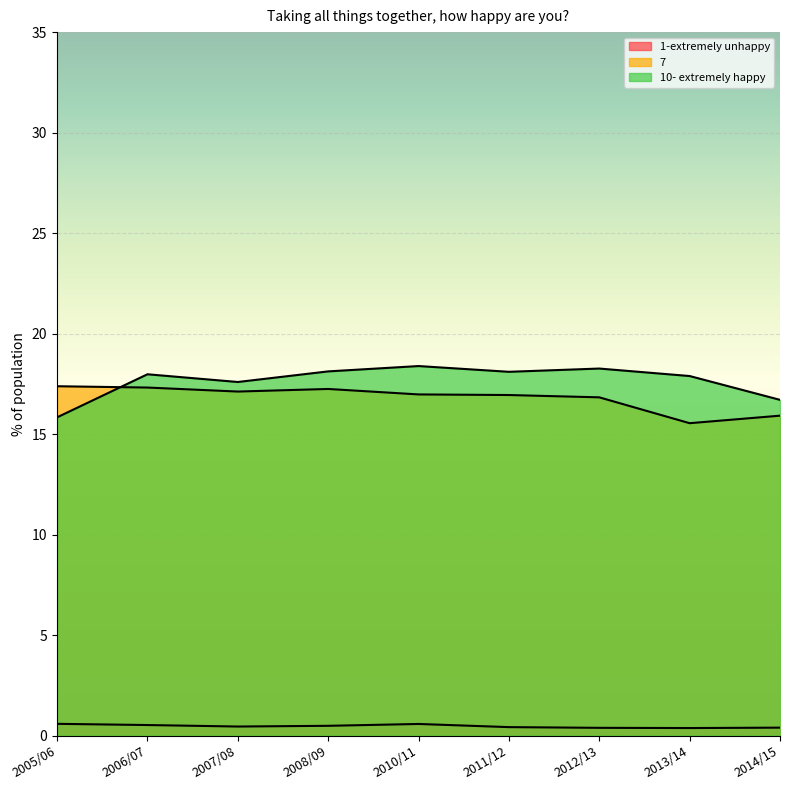

Which series has the widest spread of values?

10- extremely happy